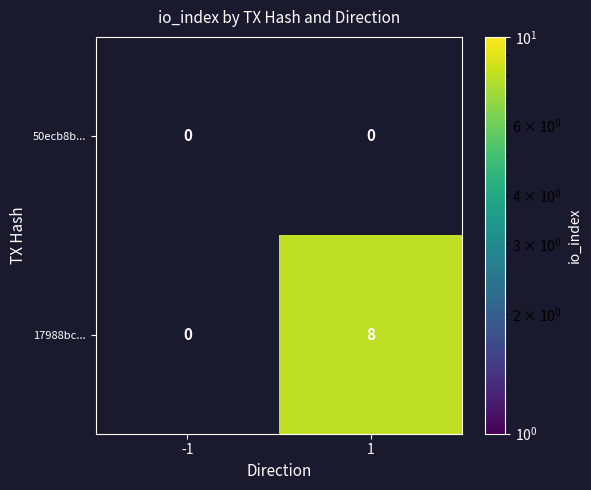

The 17988bc... series shows 8 at 1. True or false?

True